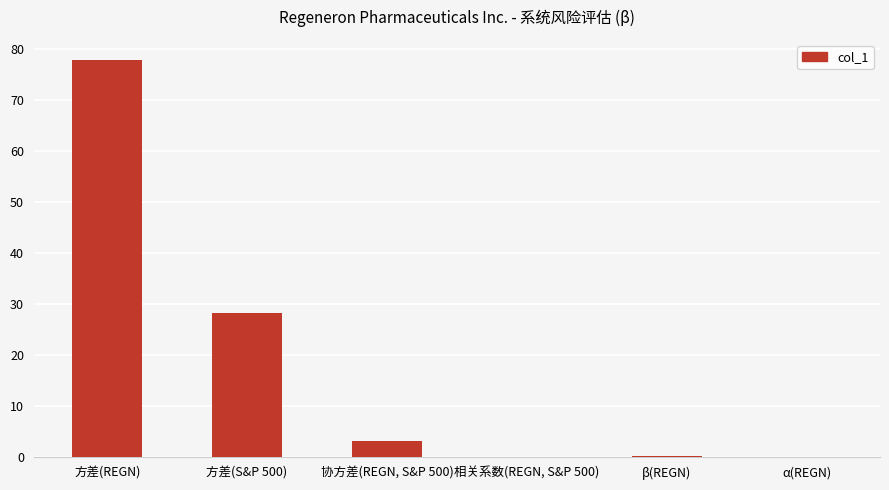

Which has a higher value, α(REGN) or 协方差(REGN, S&P 500)?

协方差(REGN, S&P 500)